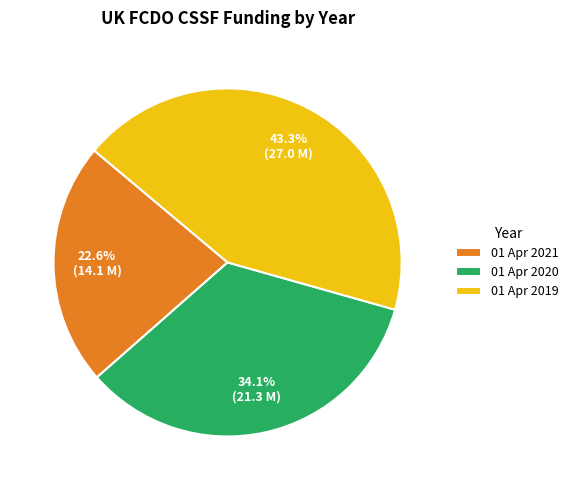

Does 01 Apr 2020 account for over 50% of the chart?

No